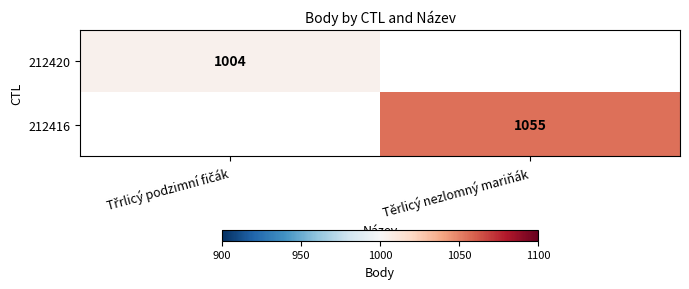

Is it true that 212416 equals 1055 at Těrlicý nezlomný mariňák?

True